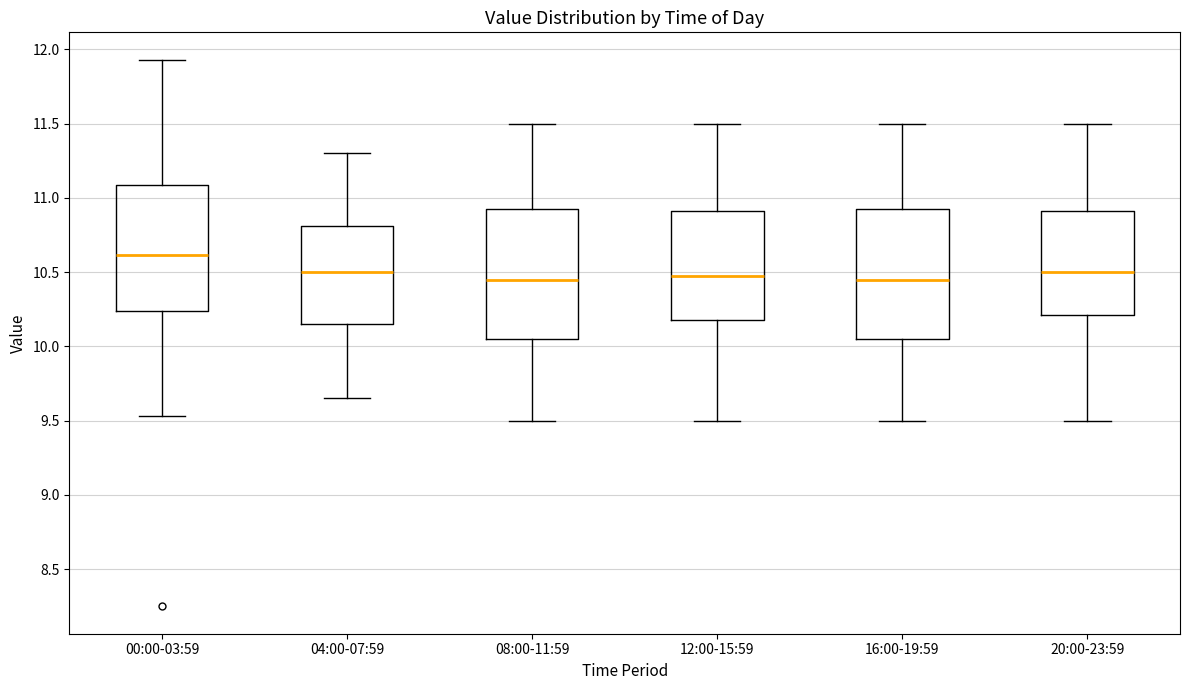

Where does the median line of the box for 20:00-23:59 sit on the y-axis? The values are not printed on the chart, so give them approximately, as read against the axis.

10.50